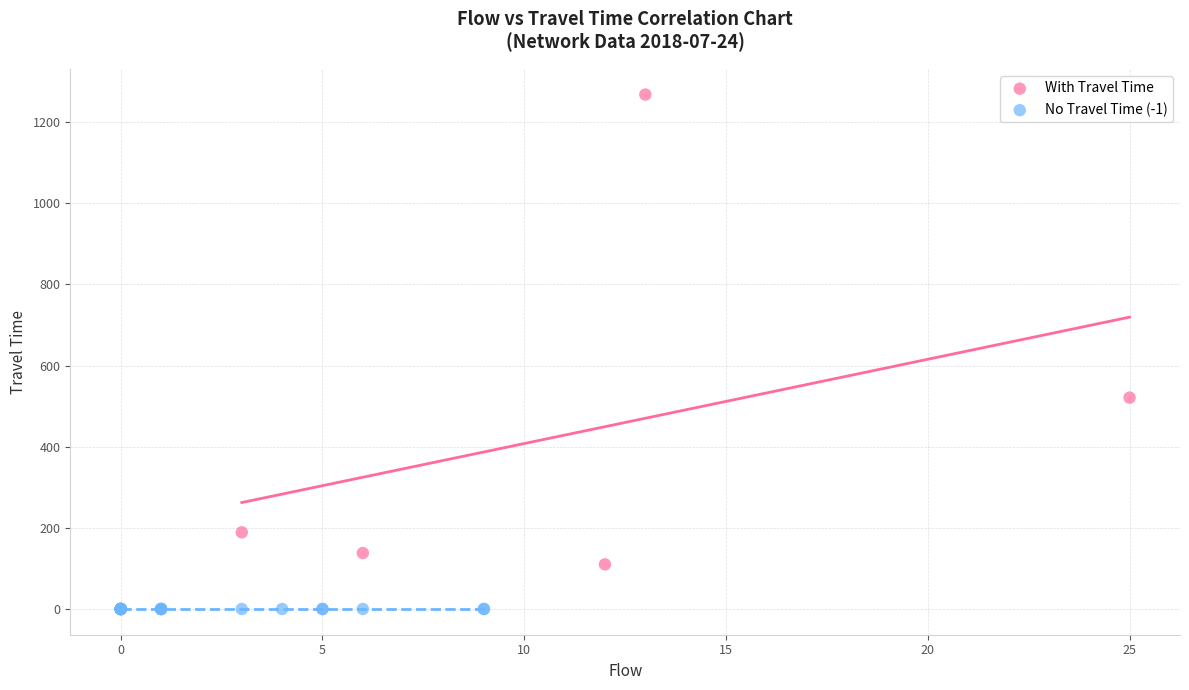

Which series reaches the maximum Y coordinate?

With Travel Time